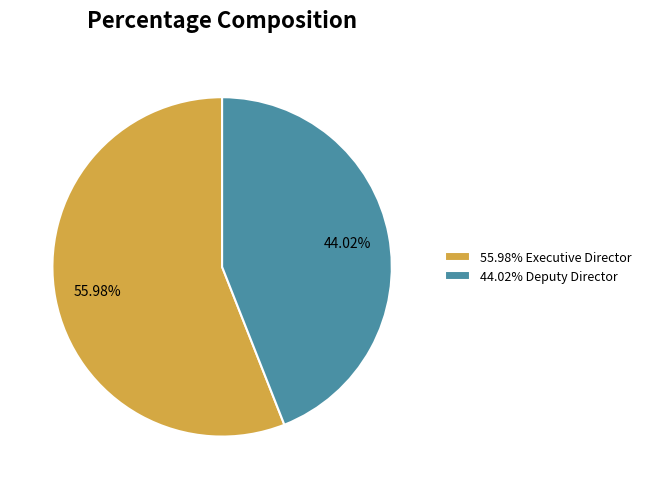

Is there a majority slice in this chart?

Yes